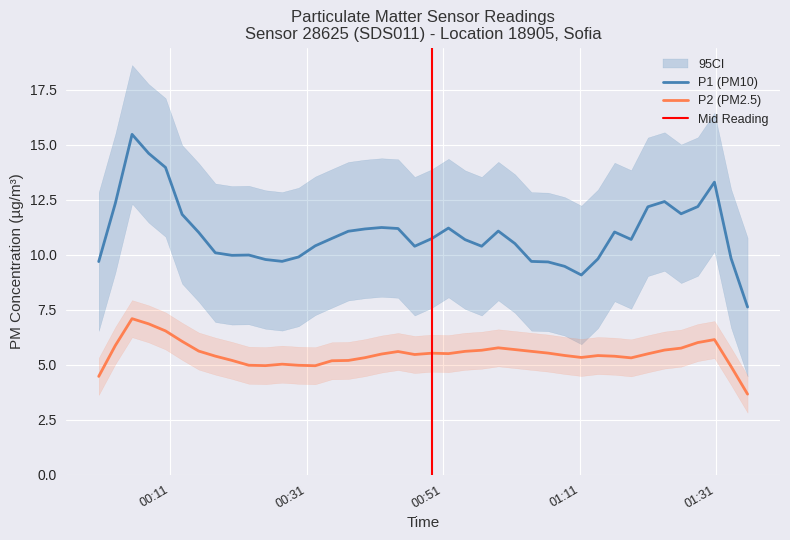

Count the number of data series in this chart.

2